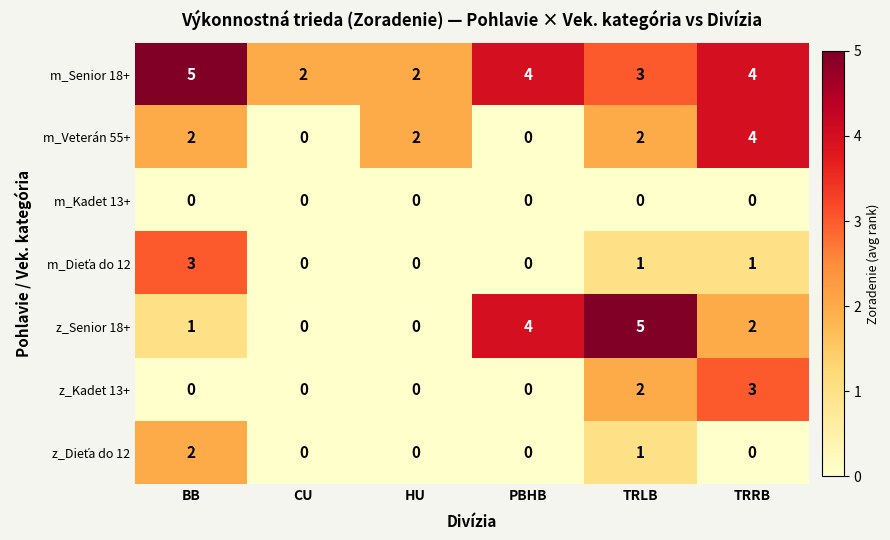

Is the value of m_Senior 18+ at BB greater than the value of m_Veterán 55+ at BB?

Yes